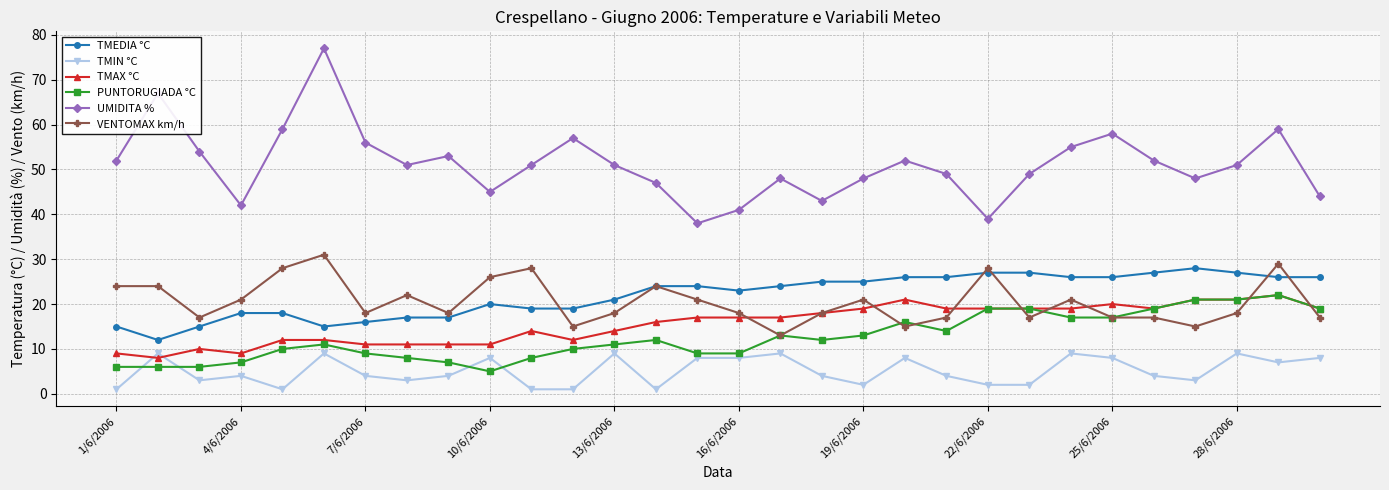

Is this an area chart (filled region under the line)?

No